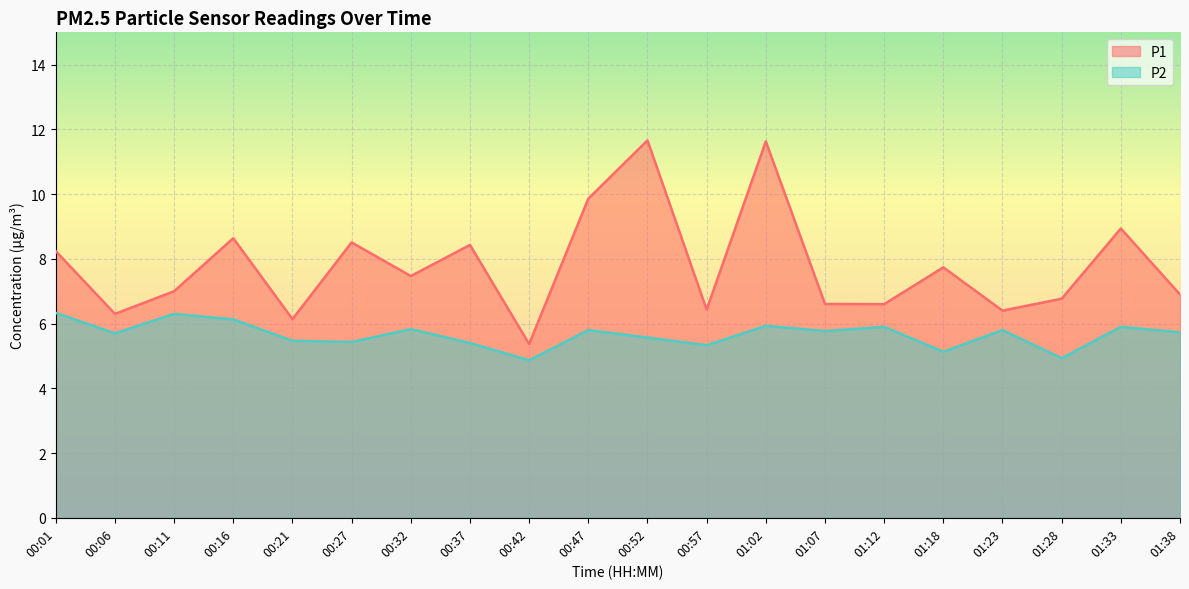

Reading right to left, what are all the values shown in this chart?

P1: 6.9	8.9	6.8	6.4	7.7	6.6	6.6	11.6	6.4	11.7	9.9	5.4	8.4	7.5	8.5	6.1	8.6	7.0	6.3	8.2
P2: 5.7	5.9	4.9	5.8	5.1	5.9	5.8	5.9	5.3	5.6	5.8	4.9	5.4	5.8	5.4	5.5	6.1	6.3	5.7	6.3